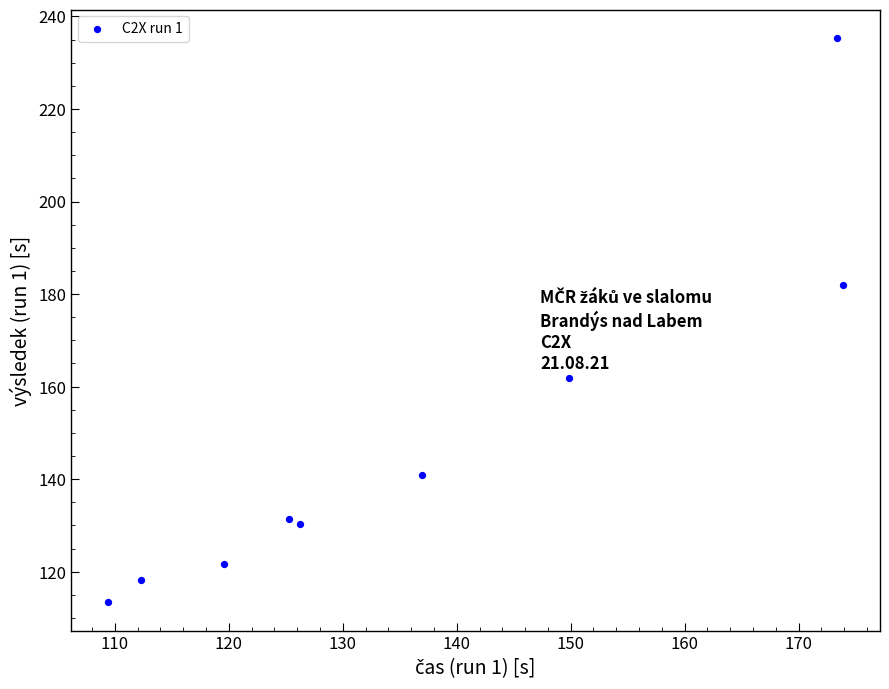

What is the average Y value?

148.3